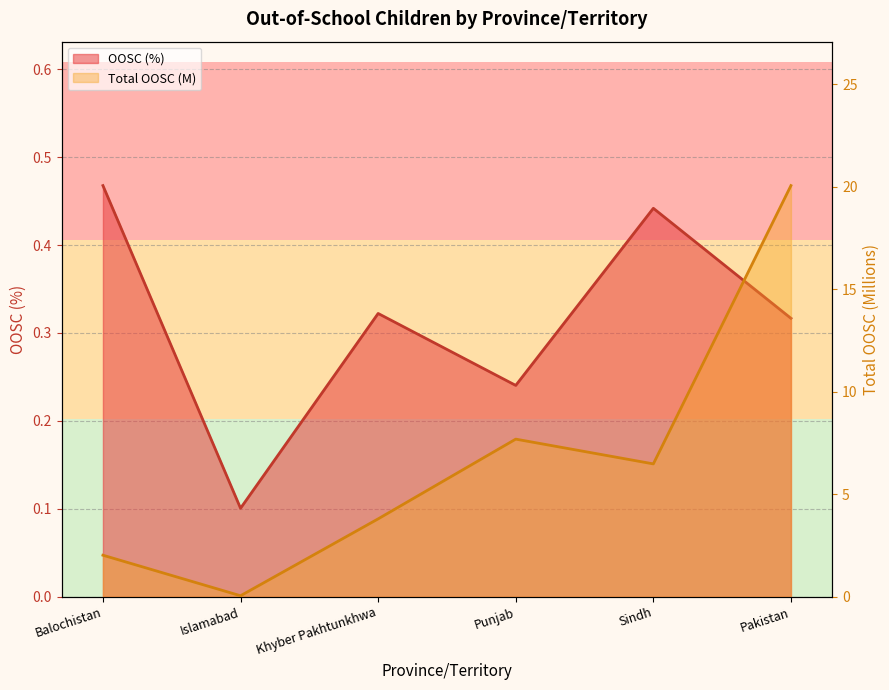

Reading right to left, list all the values displayed in this chart.

OOSC (%): 0.3	0.4	0.2	0.3	0.1	0.5
Total OOSC (M): 20.1	6.5	7.7	3.8	0.1	2.0